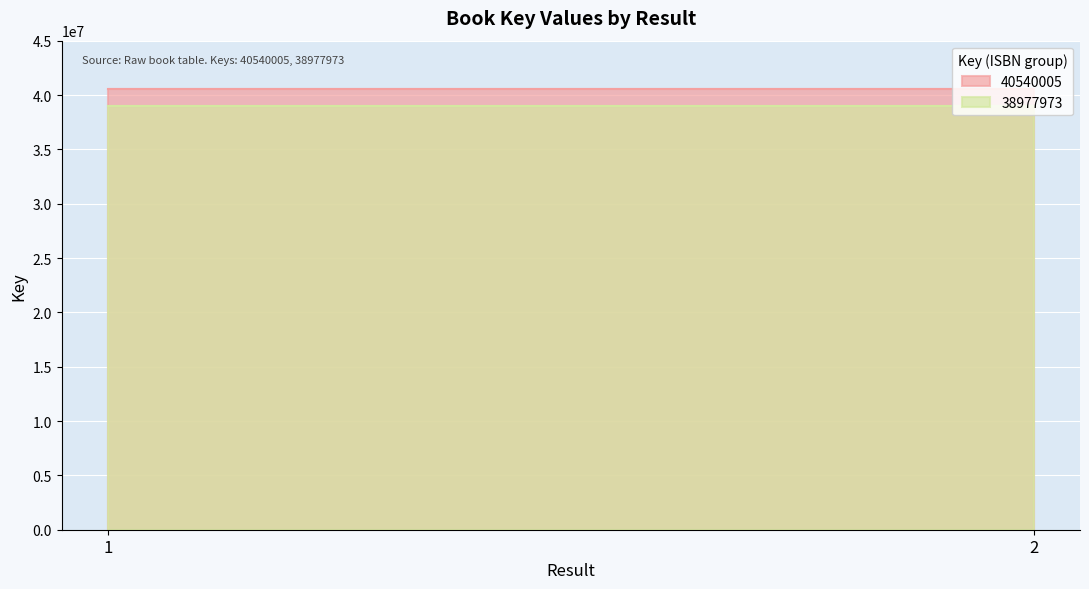

Does the chart display data point markers on the line(s)?

No